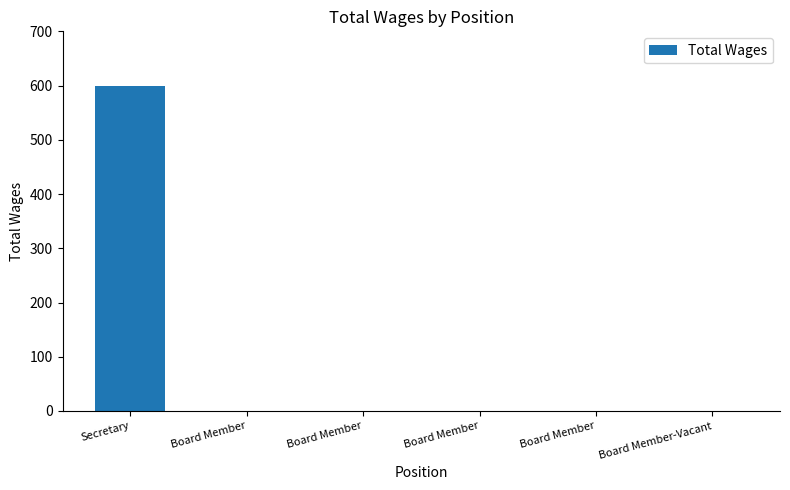

Reading left to right, list all the values displayed in this chart.

Secretary=600	Board Member=0	Board Member=0	Board Member=0	Board Member=0	Board Member-Vacant=0